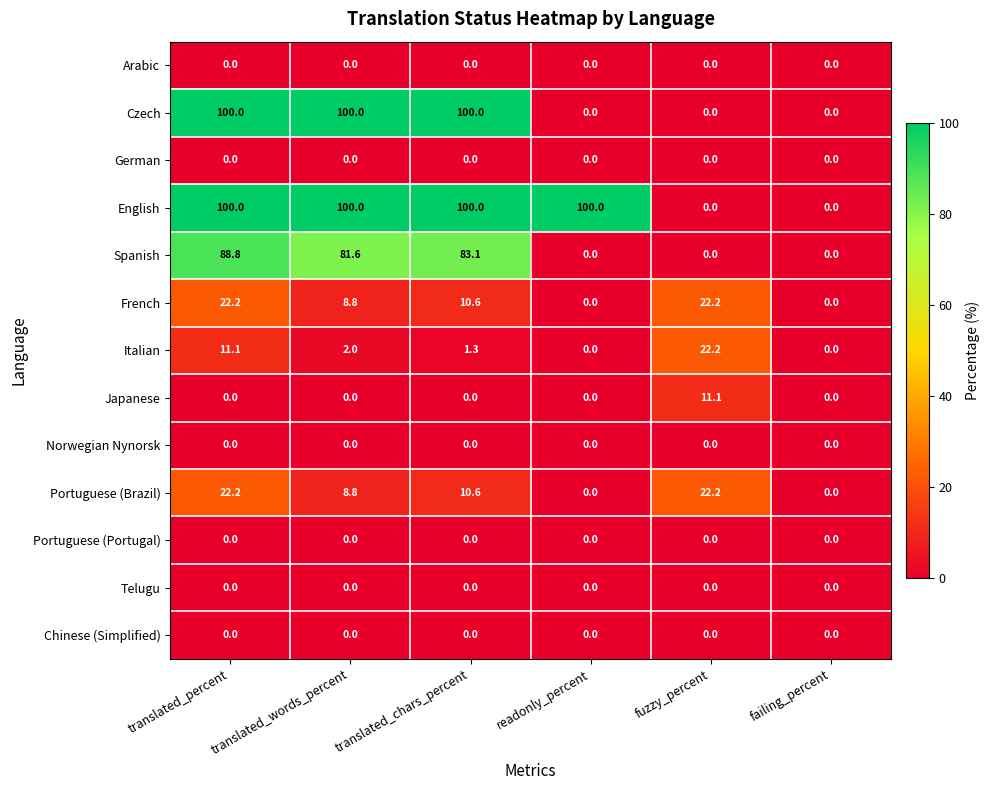

What is the difference between the maximum and second lowest values in the Portuguese (Brazil) series?

22.2